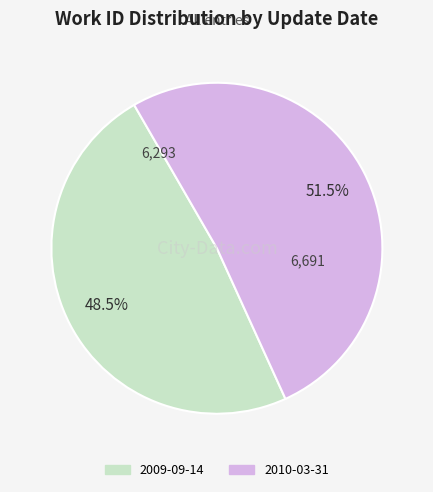

How many slices are in this pie chart?

2